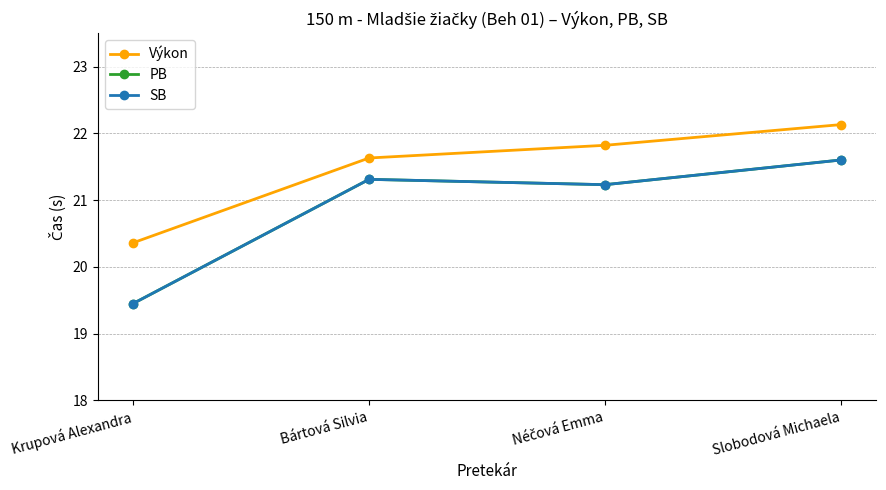

What is the sum of the PB values at Bártová Silvia and Krupová Alexandra?

40.8